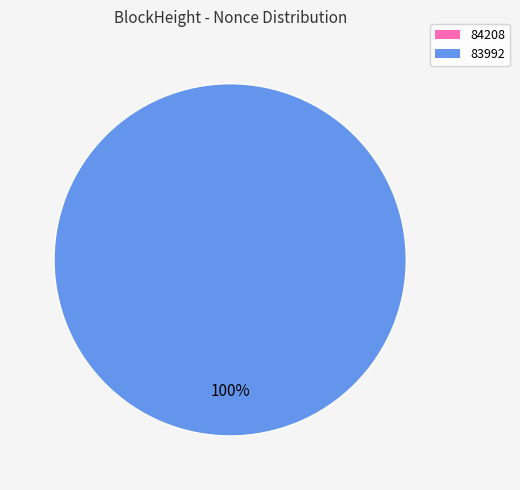

Combined, what portion of the pie is 83992 and 84208?

100.0%